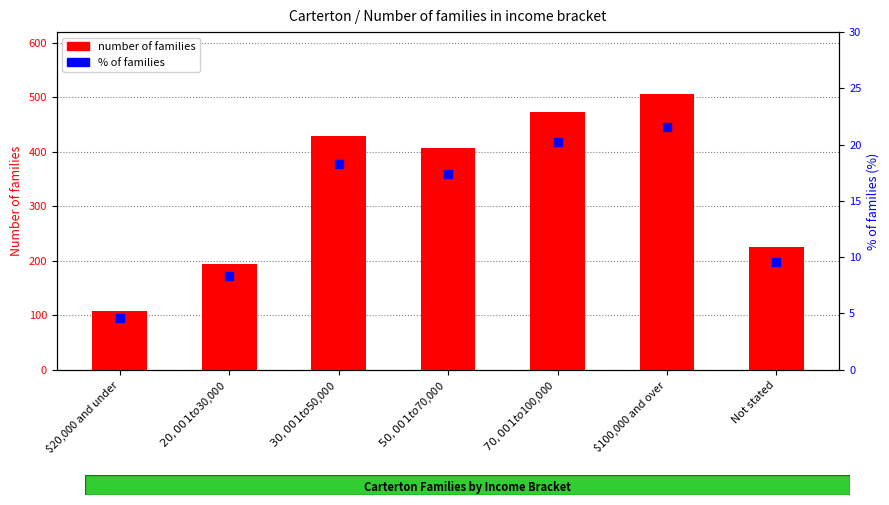

Which series has the largest total across all categories?

number of families